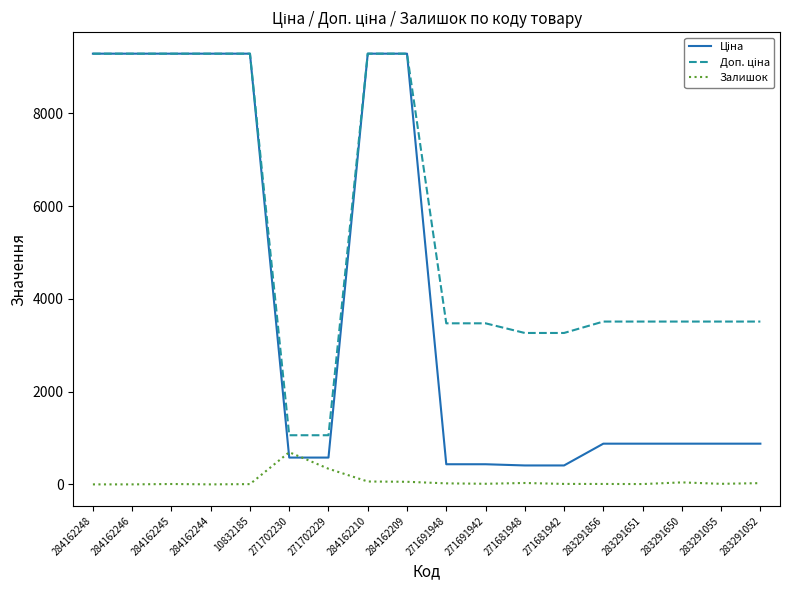

What is the spread (max minus min) of values at 271702230?

481.9